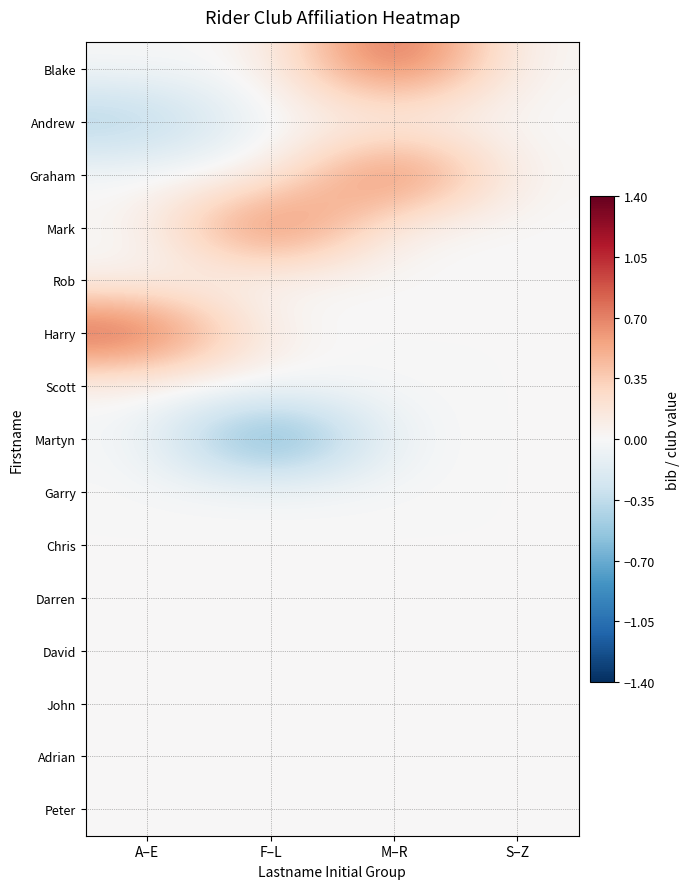

At which category does the chart reach its peak across all series?

M–R